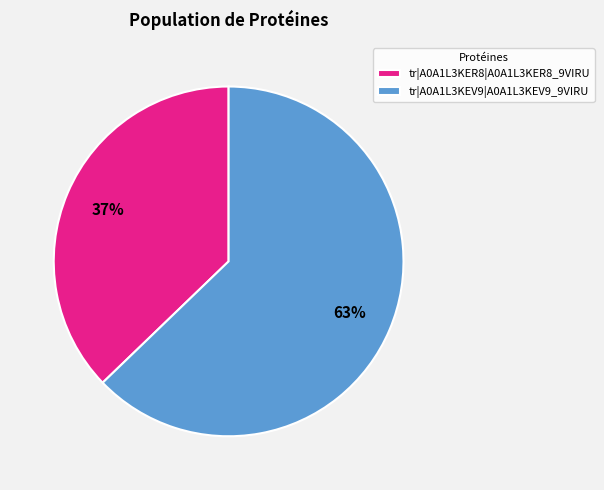

Is there any slice that represents more than half of the pie?

Yes